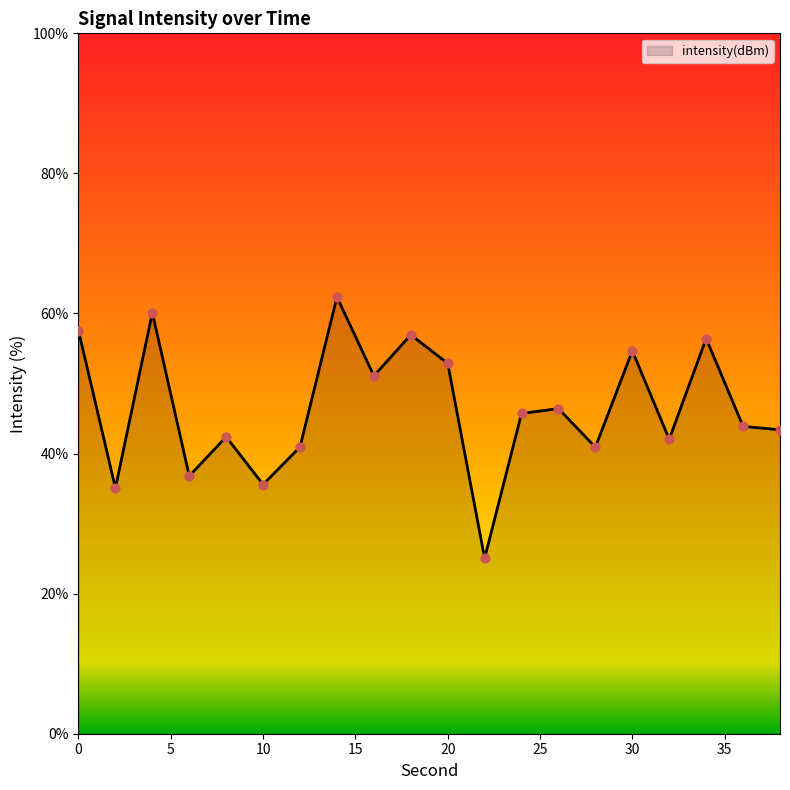

What is the minimum value shown in the chart?

25.1